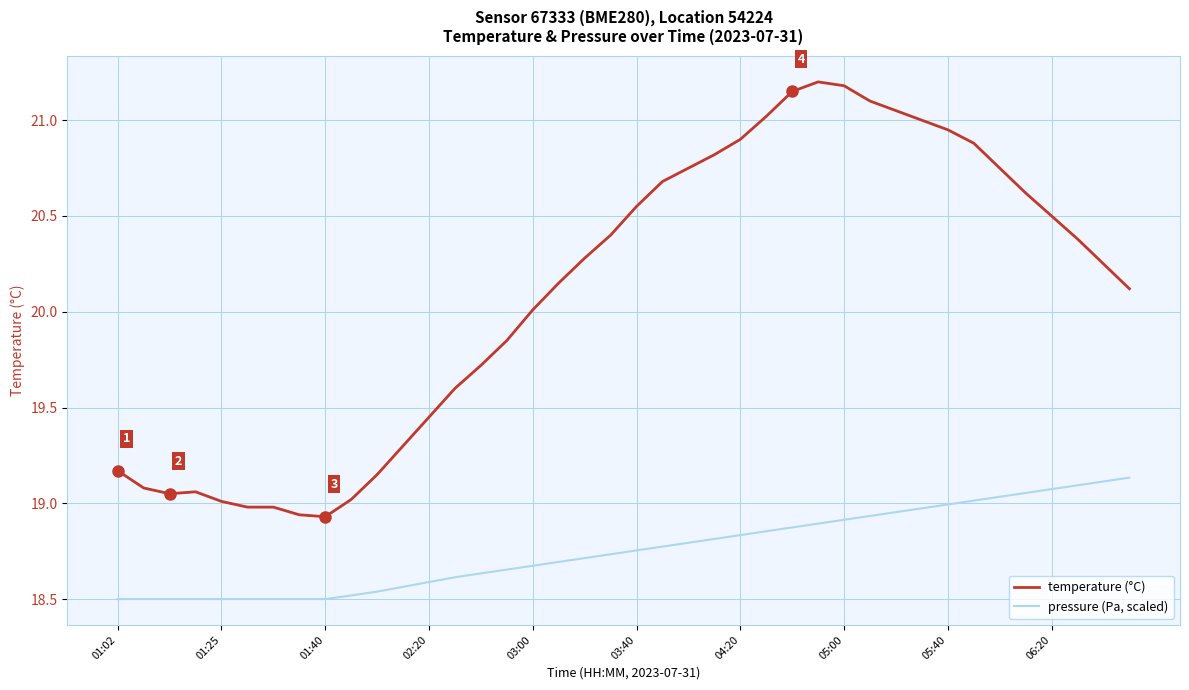

What is the maximum value shown in the chart?

21.2